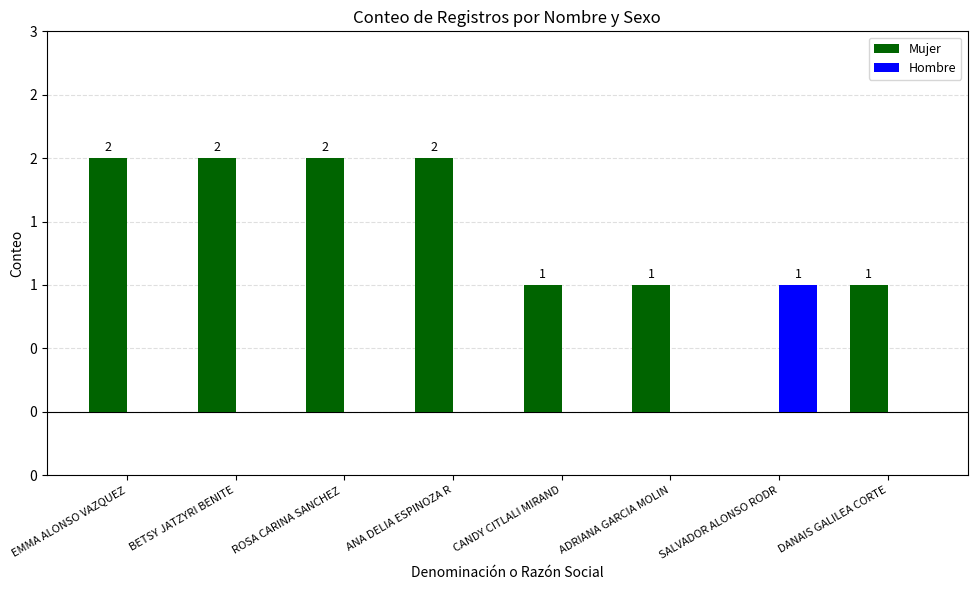

What is the value of the Mujer bar at the 3rd from the left?

2